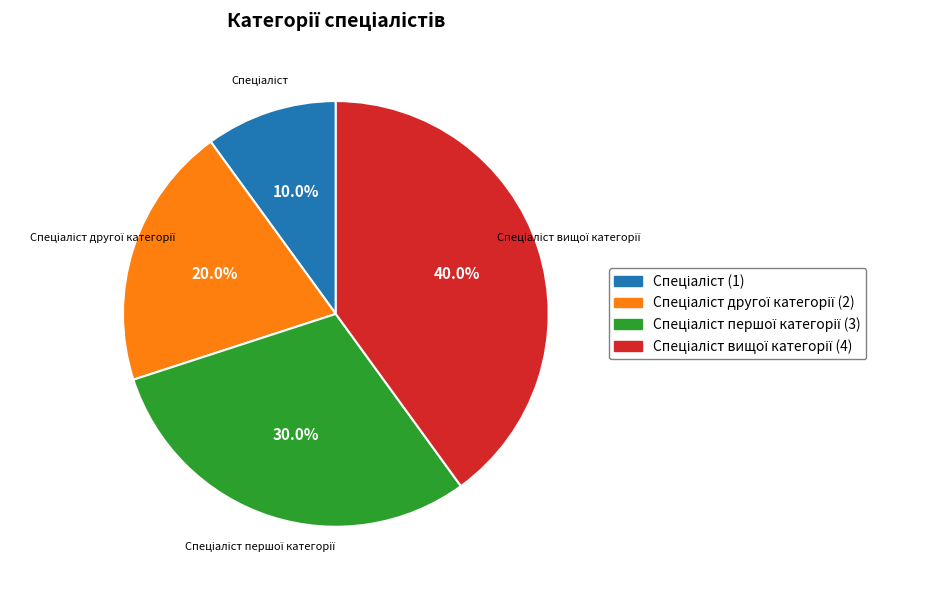

To the nearest percent, what is the difference between the largest and smallest slice percentages?

30%